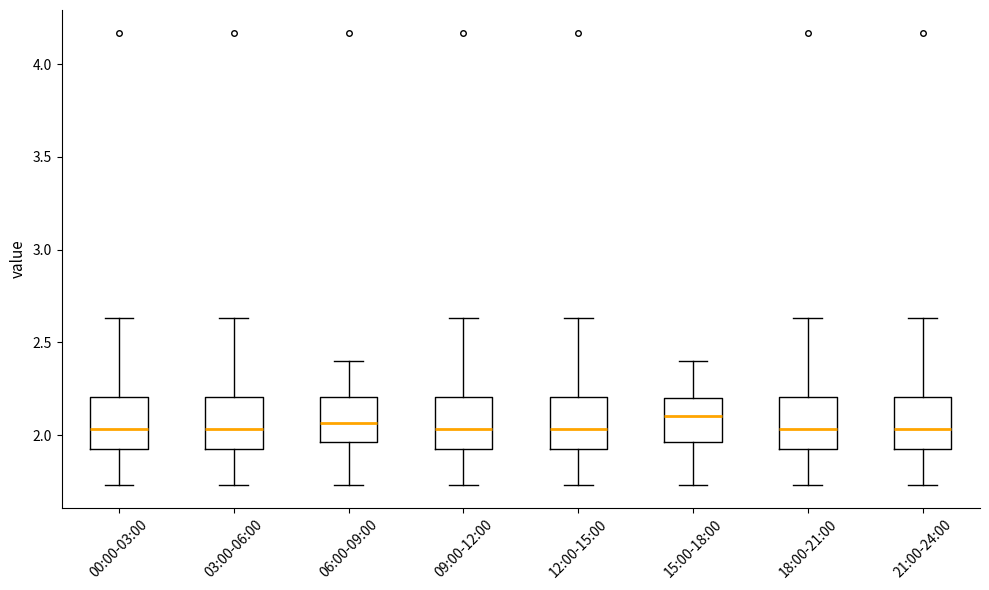

Reading left to right, transcribe this box plot: for each box, give where its median line is, the range the box spans, and where its two whiskers end, as read against the y-axis. The values are not printed on the chart, so give them approximately, as read against the axis.

00:00-03:00: median 2.05, box 1.90 to 2.20, whiskers 1.75 to 2.65
03:00-06:00: median 2.05, box 1.90 to 2.20, whiskers 1.75 to 2.65
06:00-09:00: median 2.05, box 1.95 to 2.20, whiskers 1.75 to 2.40
09:00-12:00: median 2.05, box 1.90 to 2.20, whiskers 1.75 to 2.65
12:00-15:00: median 2.05, box 1.90 to 2.20, whiskers 1.75 to 2.65
15:00-18:00: median 2.10, box 1.95 to 2.20, whiskers 1.75 to 2.40
18:00-21:00: median 2.05, box 1.90 to 2.20, whiskers 1.75 to 2.65
21:00-24:00: median 2.05, box 1.90 to 2.20, whiskers 1.75 to 2.65